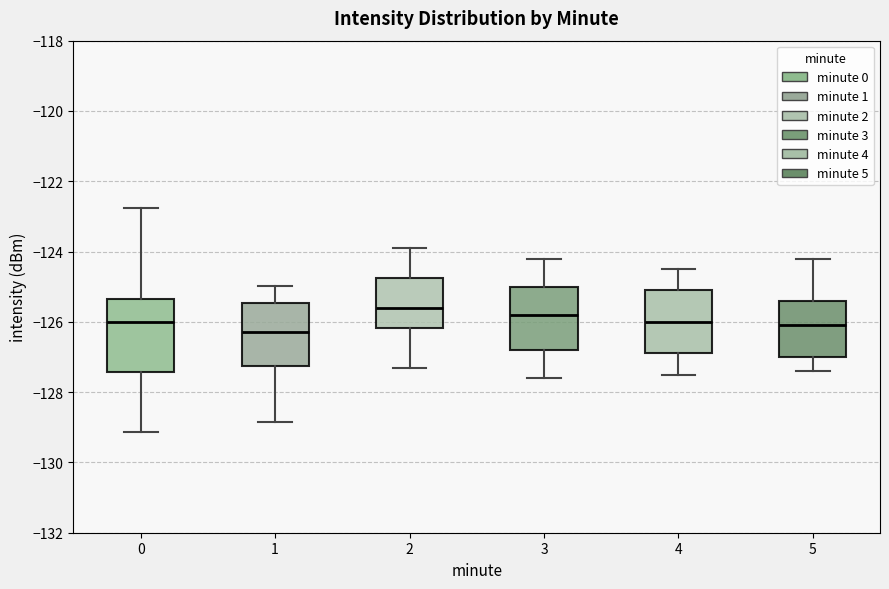

Where does the upper whisker of the box at x = 0 end on the y-axis? The values are not printed on the chart, so give them approximately, as read against the axis.

-122.8